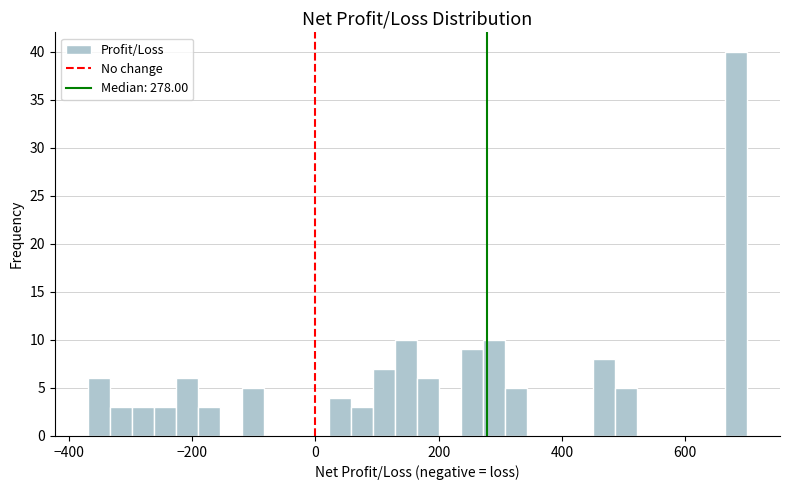

Around what value on the x-axis is the tallest bar? Give the approximate position of its centre, as read against the axis.

680